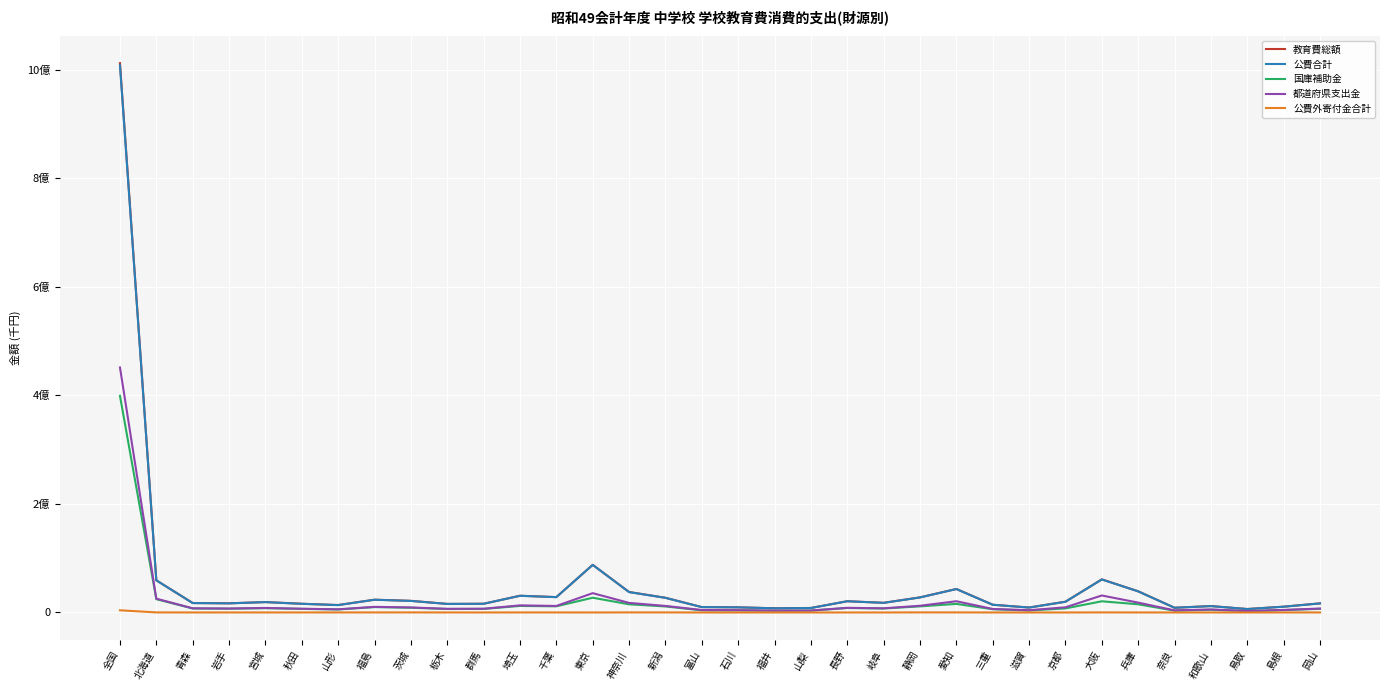

At which label is 公費外寄付金合計 closest to 2033368?

静岡